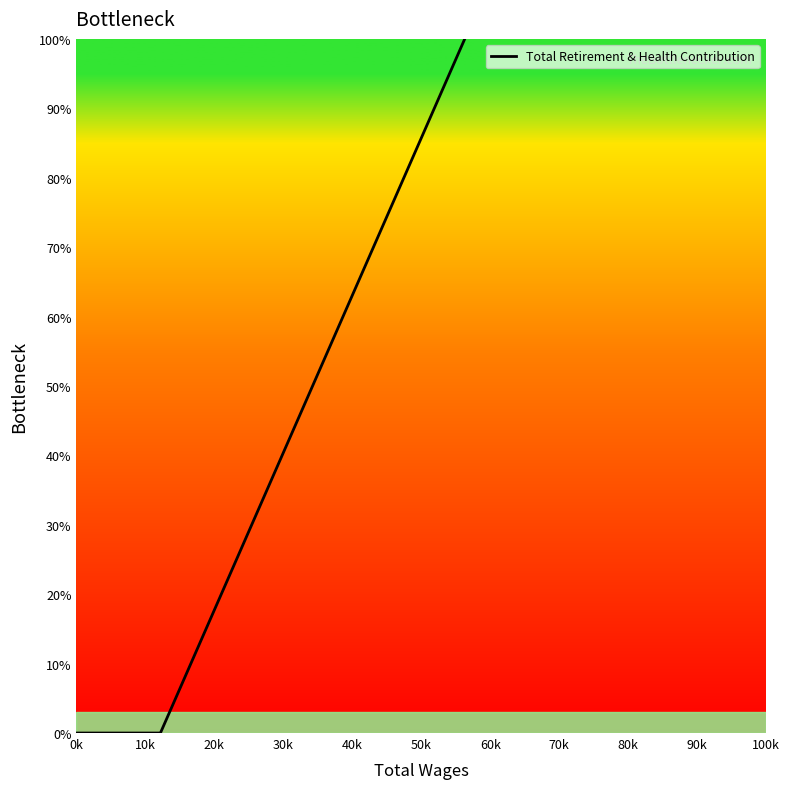

Is this an area chart (filled region under the line)?

No